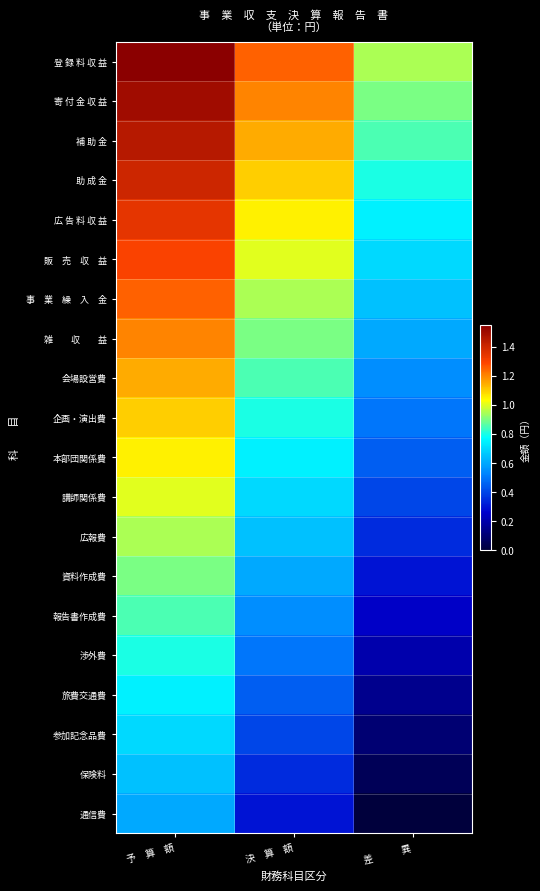

Rank the series at 決 算 額 from lowest to highest value.

通信費, 保険料, 参加記念品費, 旅費交通費, 渉外費, 報告書作成費, 資料作成費, 広報費, 講師関係費, 本部団関係費, 企画・演出費, 会場設営費, 雑 収 益, 事 業 繰 入 金, 販 売 収 益, 広 告 料 収 益, 助 成 金, 補 助 金, 寄 付 金 収 益, 登 録 料 収 益